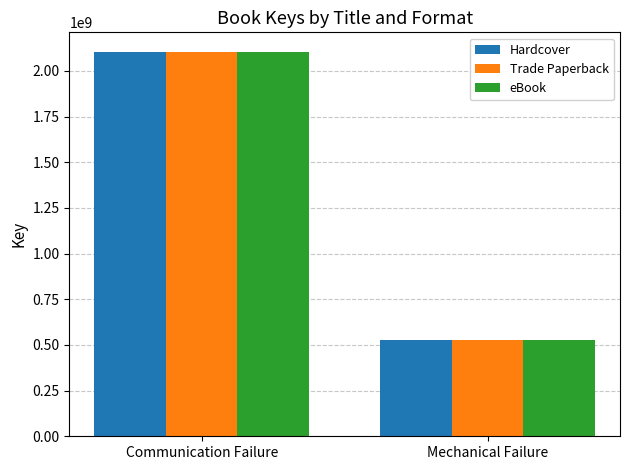

Is it true that Hardcover equals 527385411 at Mechanical Failure?

True